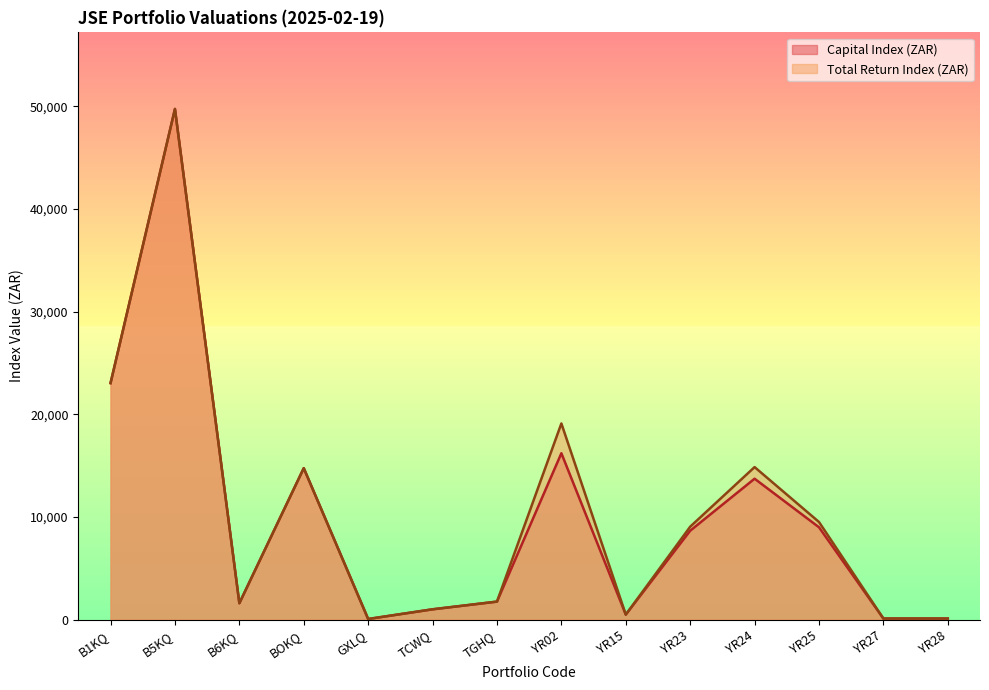

What is the lowest value of the Total Return Index (ZAR) series?

55.6